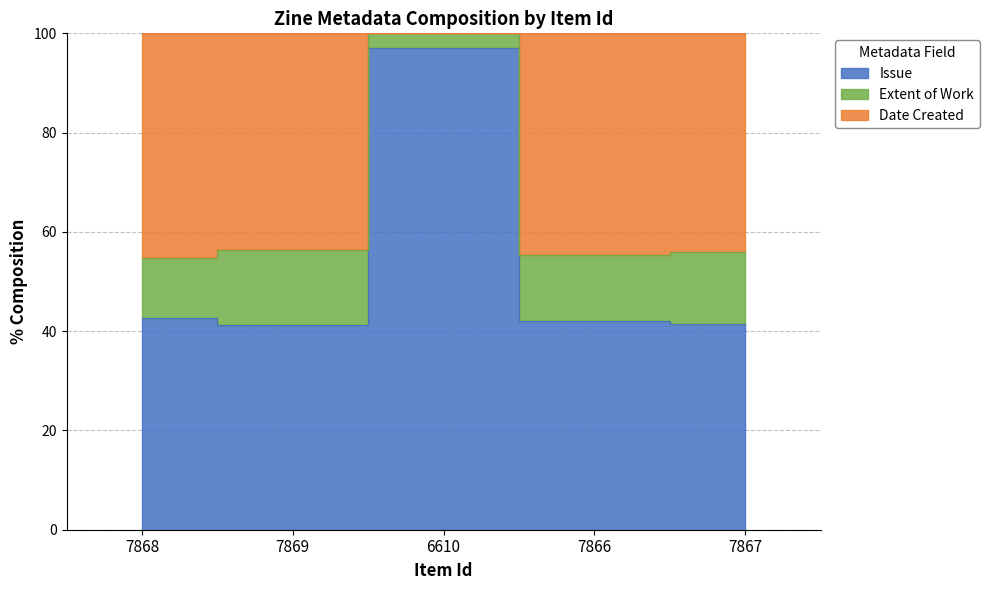

At which category does Date Created reach its first local peak?

6610